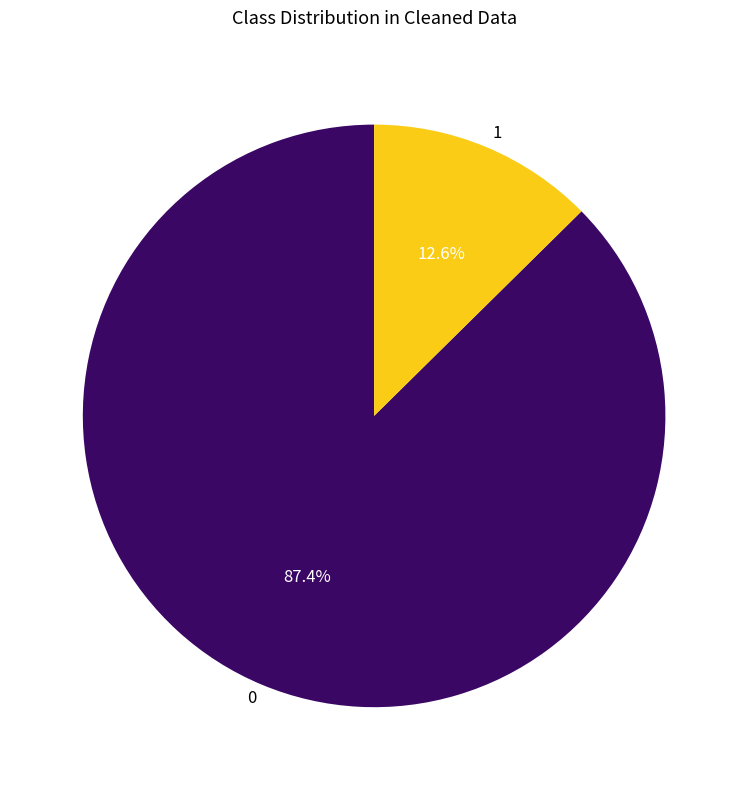

Does 0 represent more than half of the total?

Yes